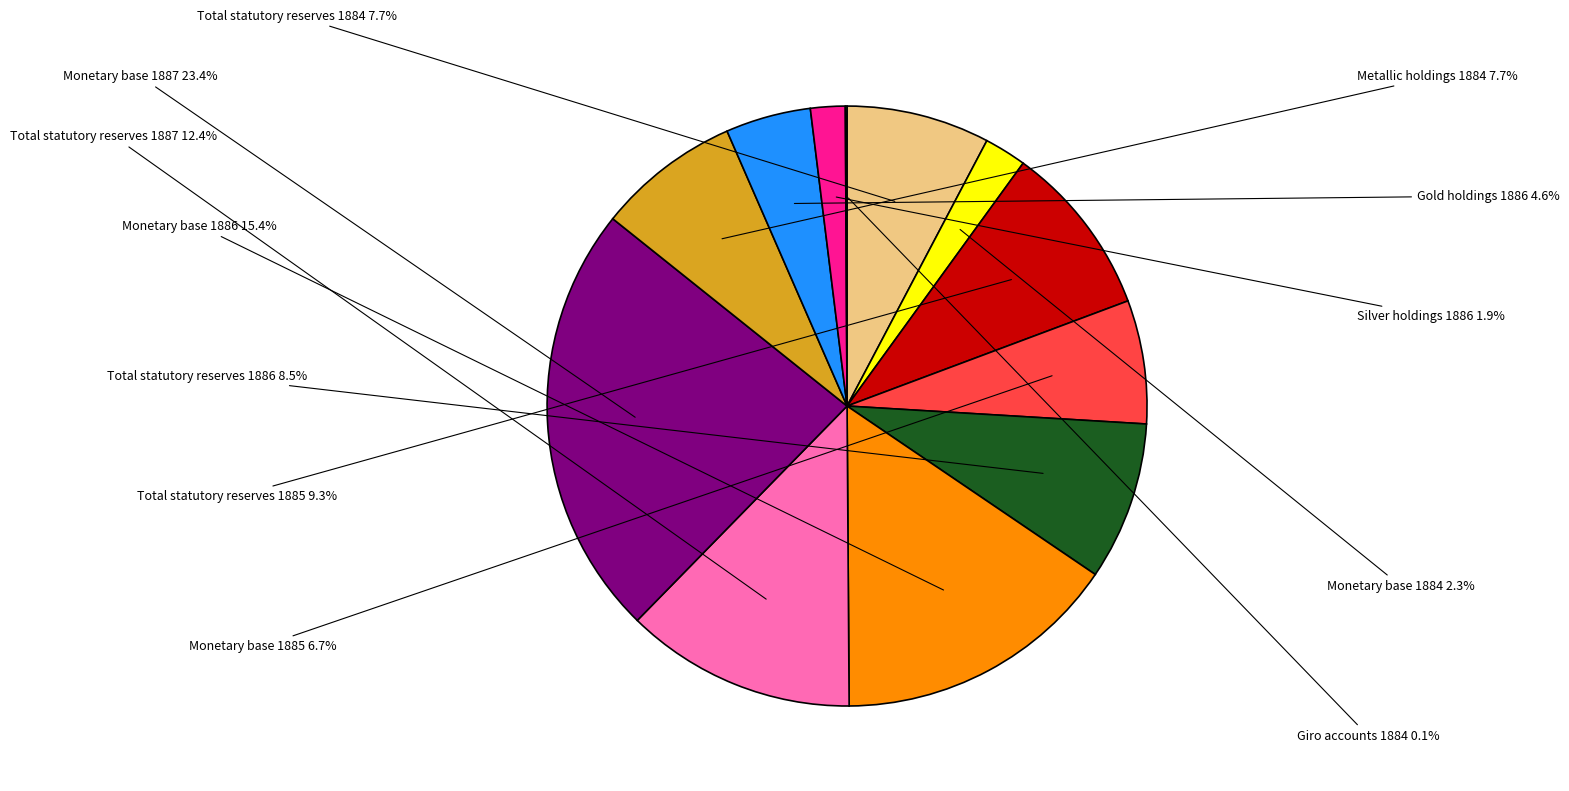

What is the total percentage of Metallic holdings 1884 and Total statutory reserves 1885?

17.0%